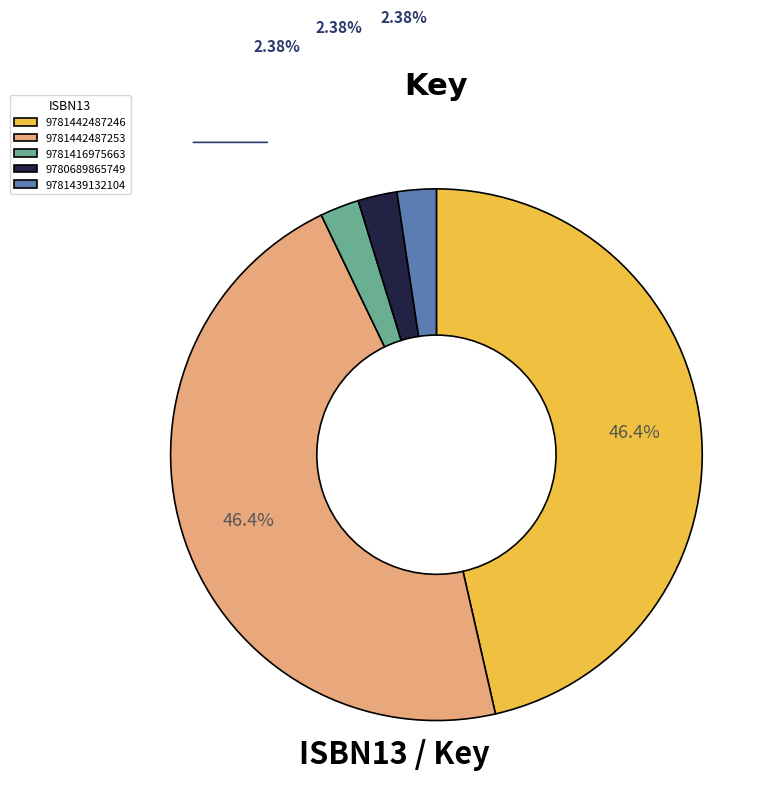

Do 9781416975663 and 9781439132104 together represent more than half of the pie?

No